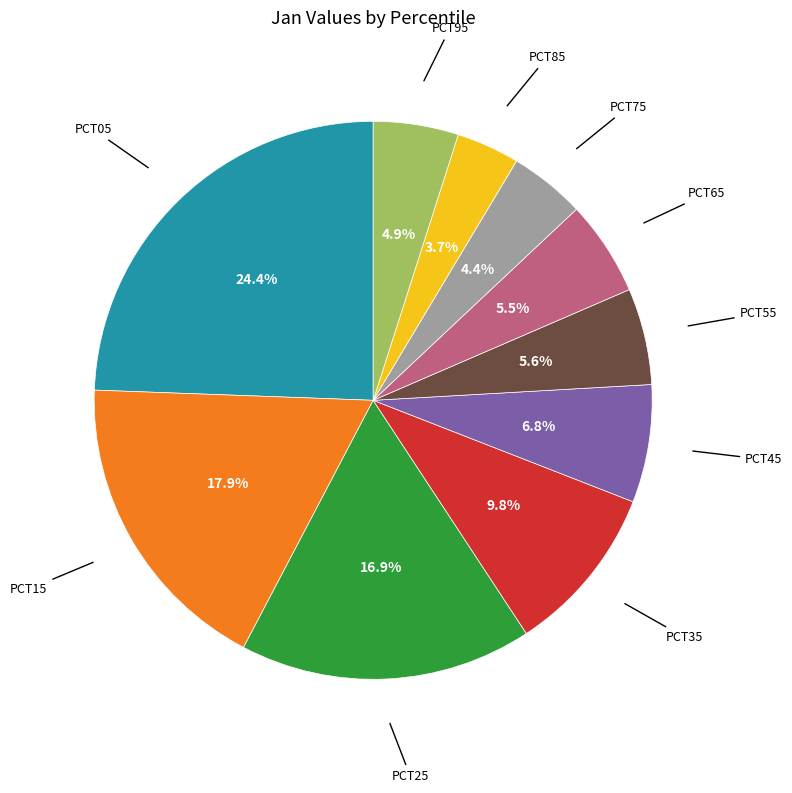

To the nearest percent, what is the difference between the largest and smallest slice percentages?

21%